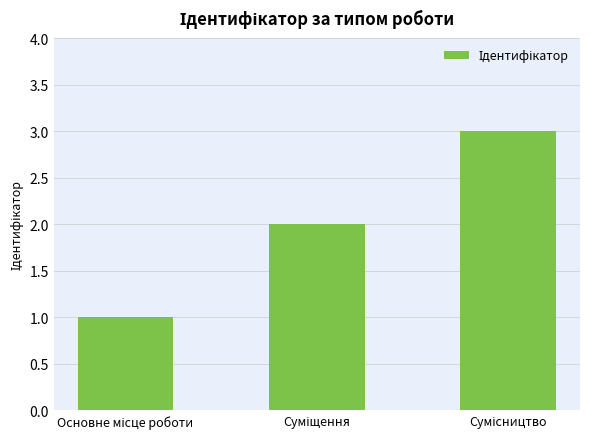

How many values are below 2?

1